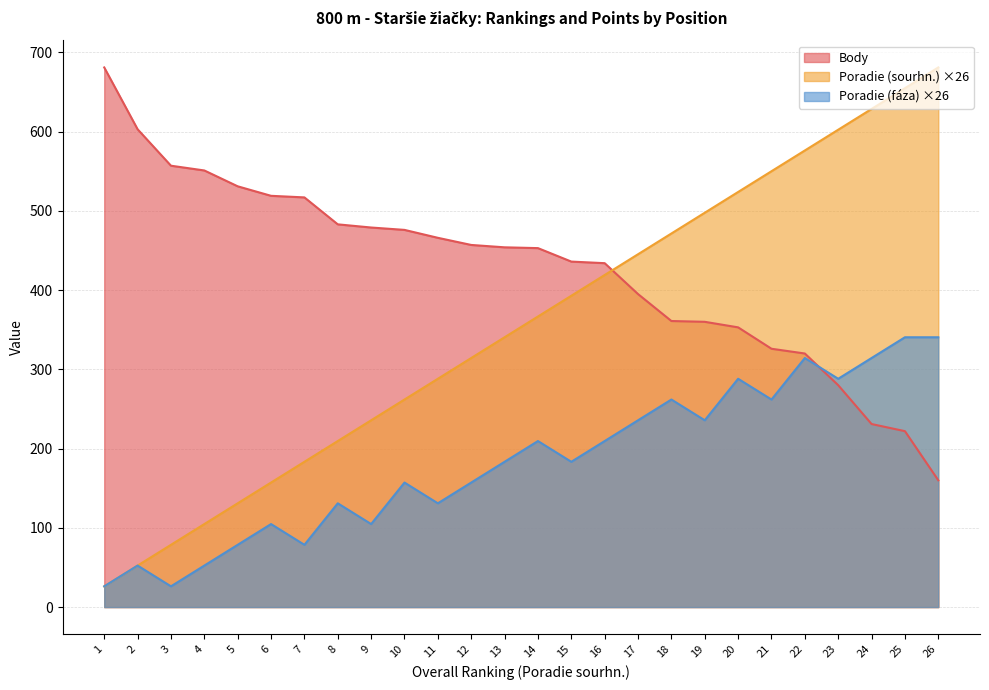

How many values in the Poradie (sourhn.) series exceed 366?

13